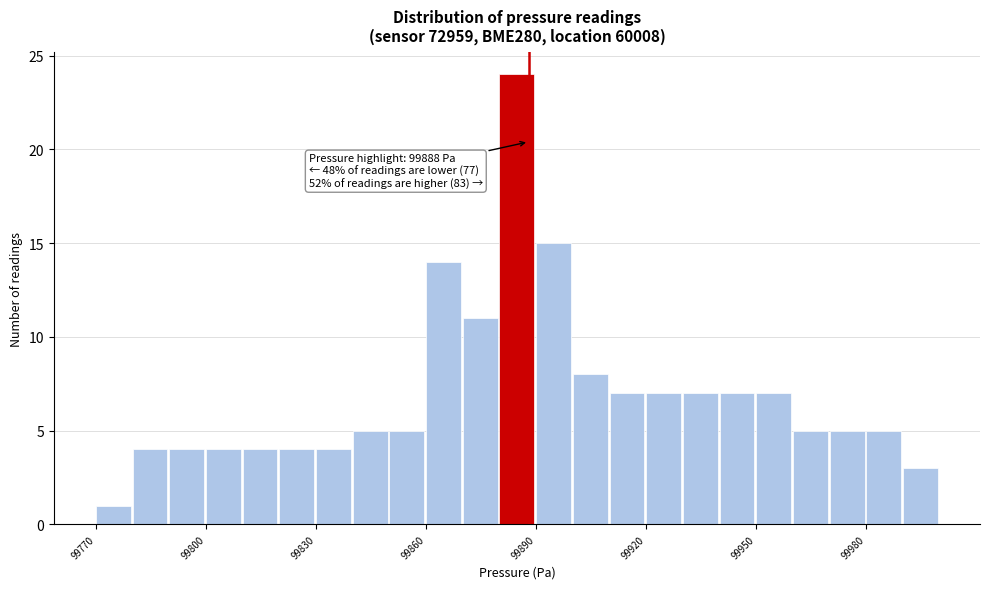

Read against the x-axis, roughly where is the centre of the tallest bar?

99885